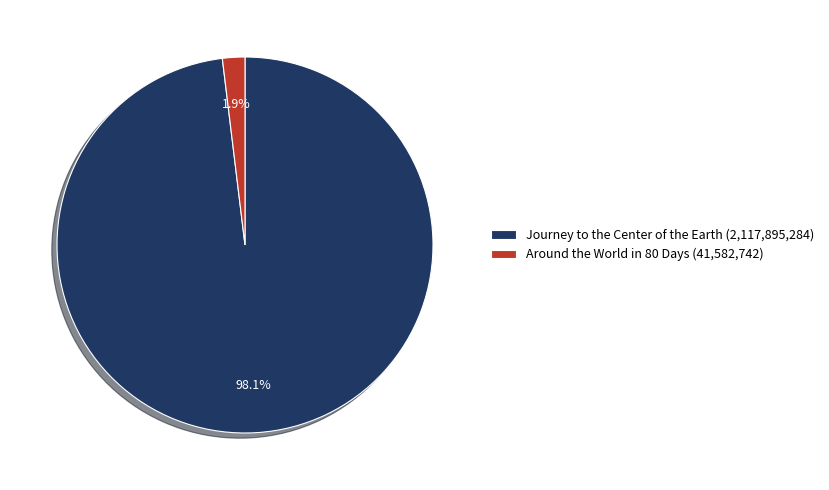

Is Around the World in 80 Days the majority of the pie?

No